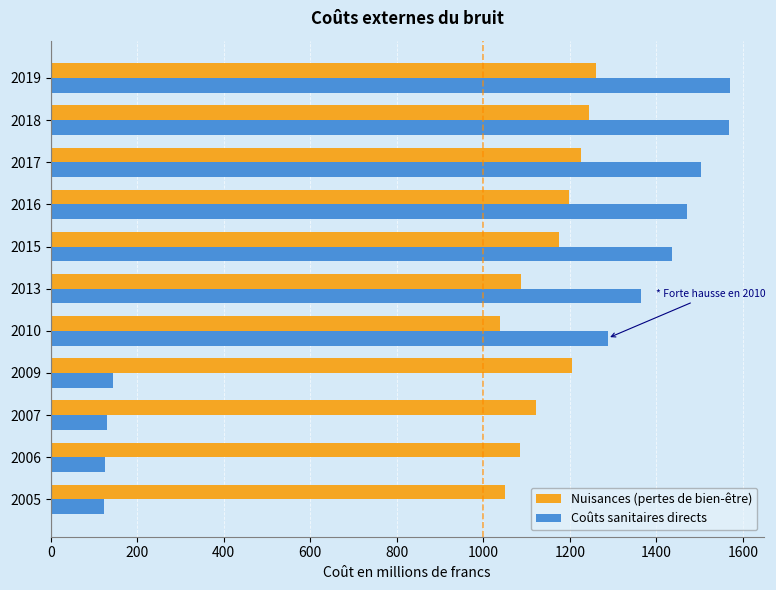

What is the difference between the second highest and second lowest values in the Coûts sanitaires directs series?

1442